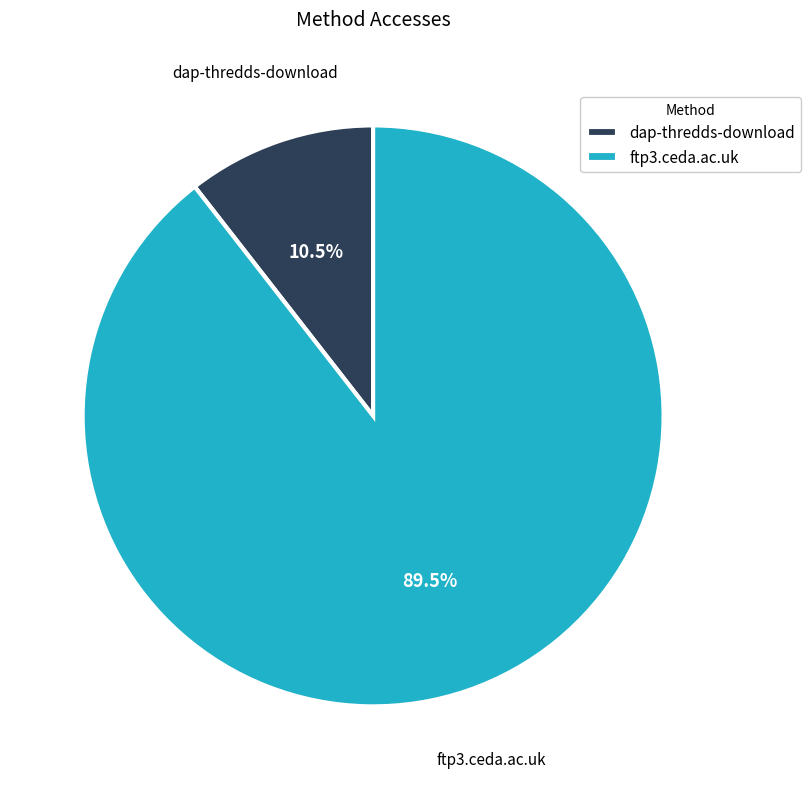

Do ftp3.ceda.ac.uk and dap-thredds-download together represent more than half of the pie?

Yes